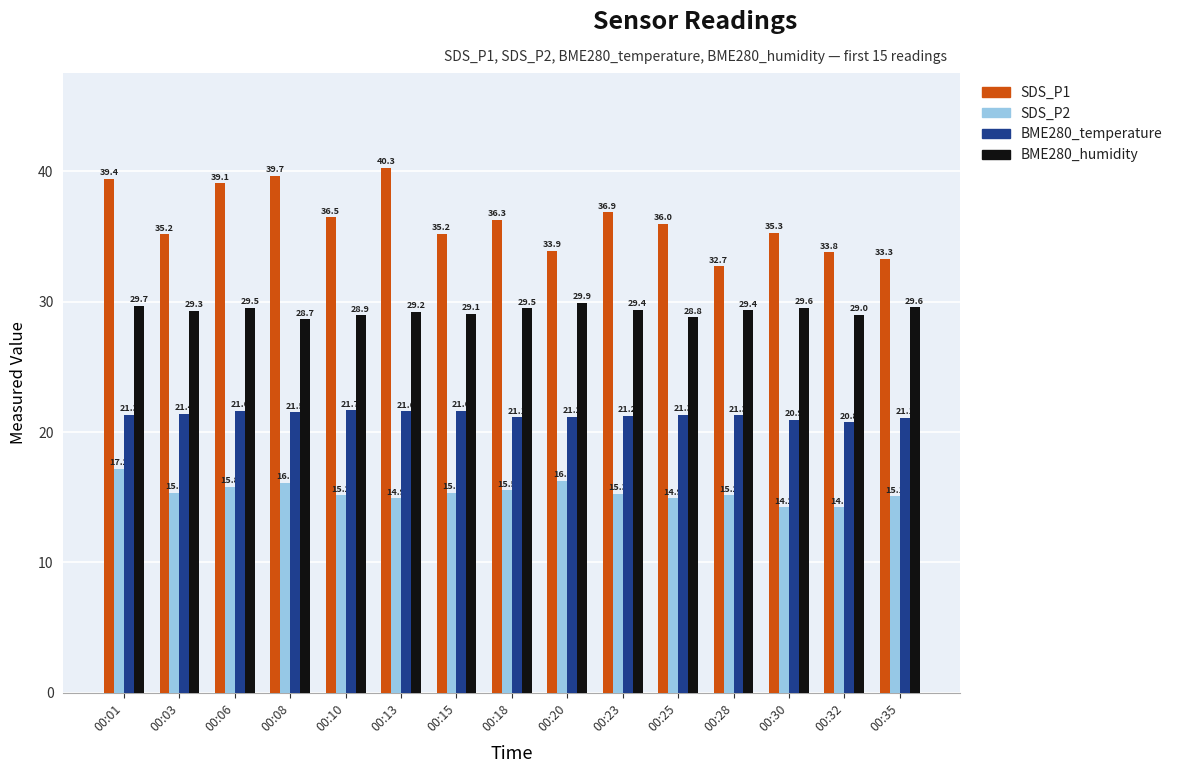

Which series changed the most between 00:06 and 00:18?

SDS_P1